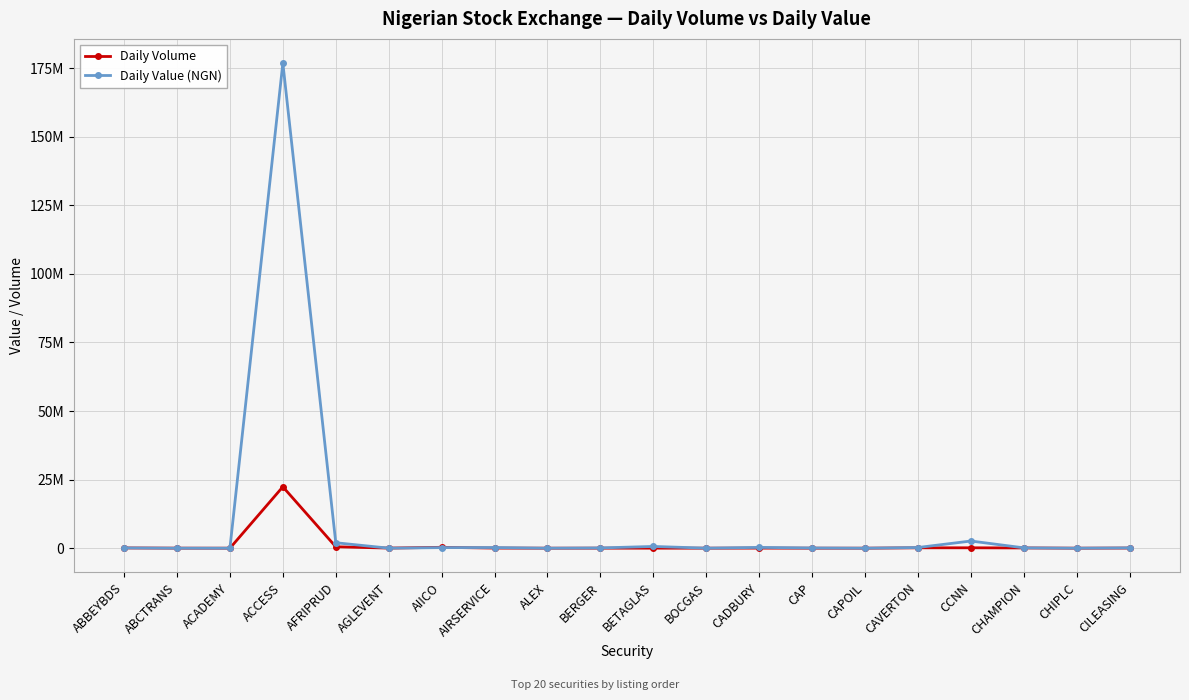

At which label does Daily Value (NGN) reach its peak?

ACCESS